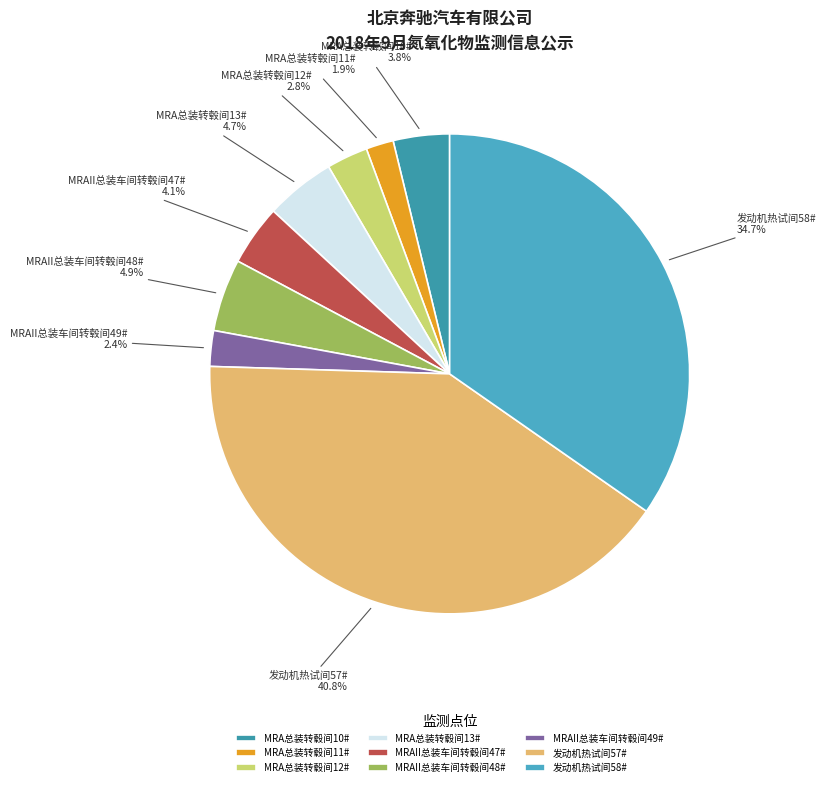

Approximately how many times larger is the value at 发动机热试间58# compared to MRA总装转毂间13#?

7.4